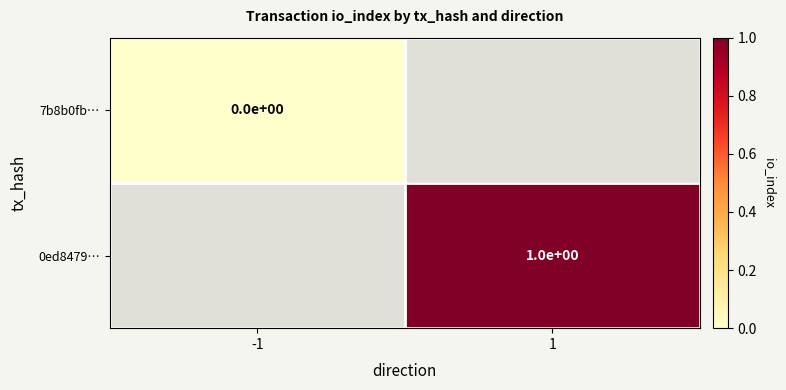

The 0ed8479… series shows 1 at 1. True or false?

True